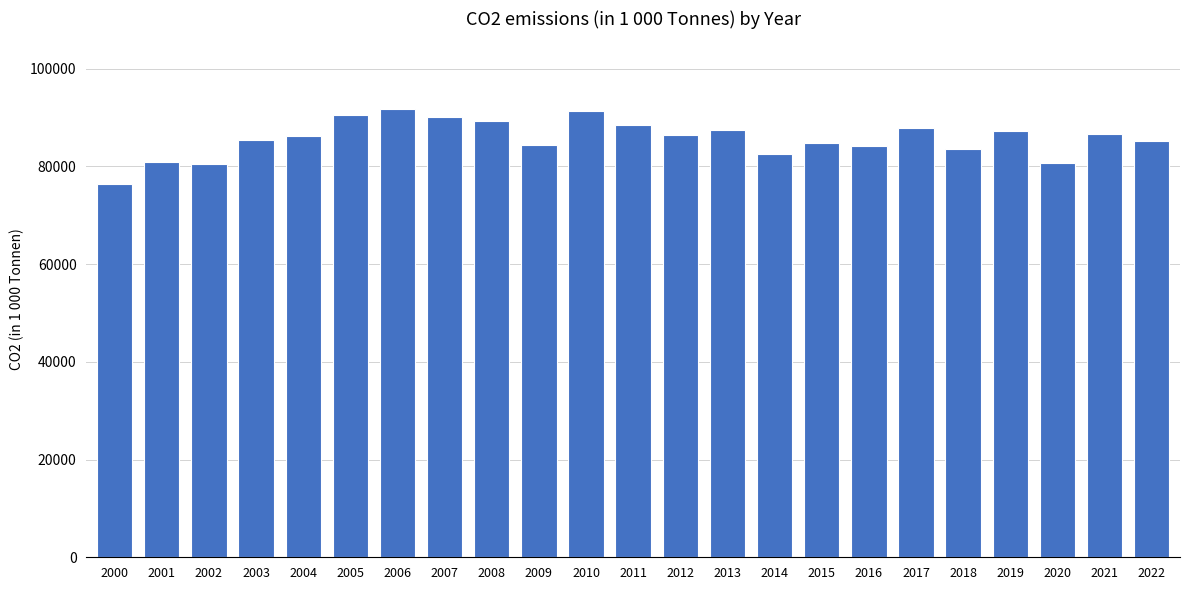

Where does the data first go above 86310?

2004